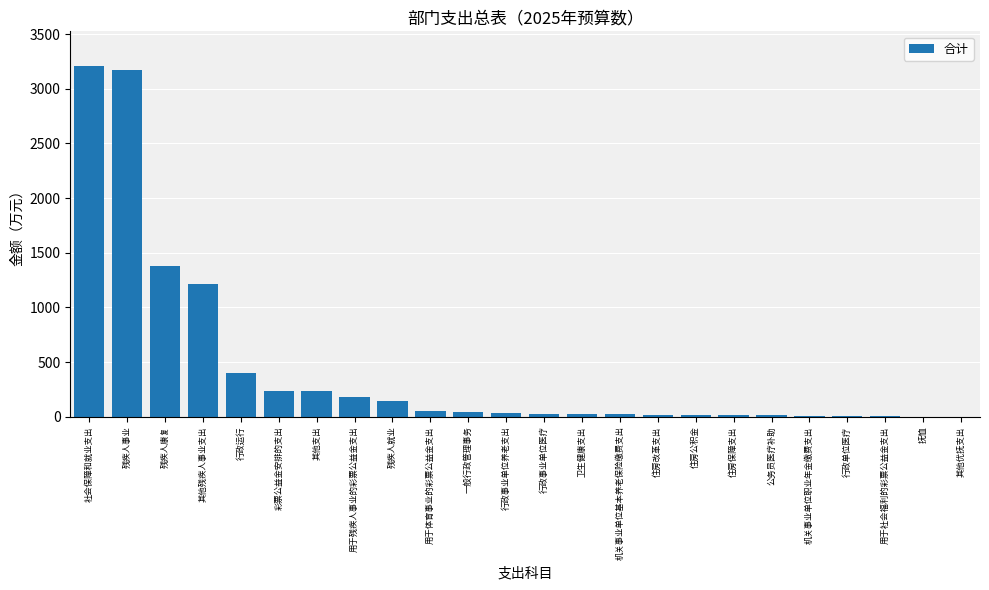

What is the maximum value shown in the chart?

3205.0